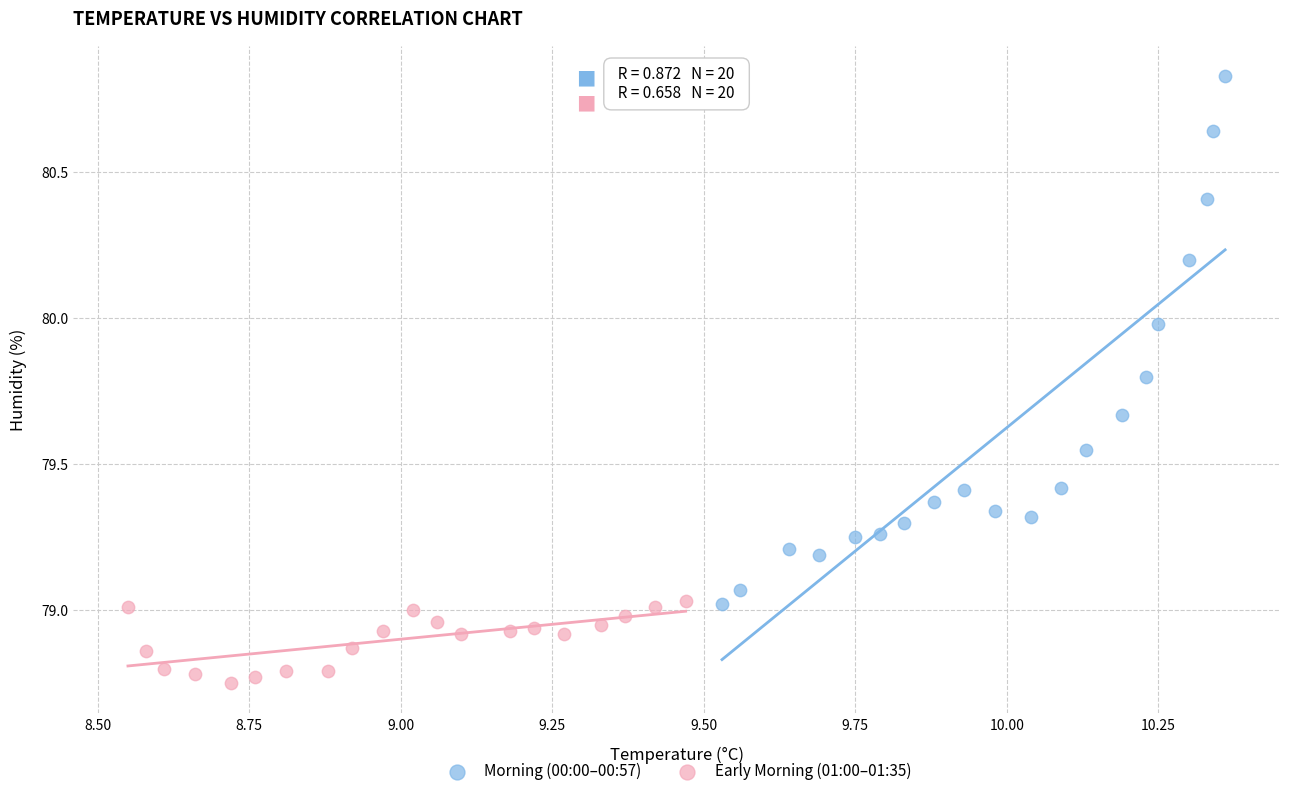

Which series reaches the minimum Y coordinate?

Early Morning (01:00–01:35)